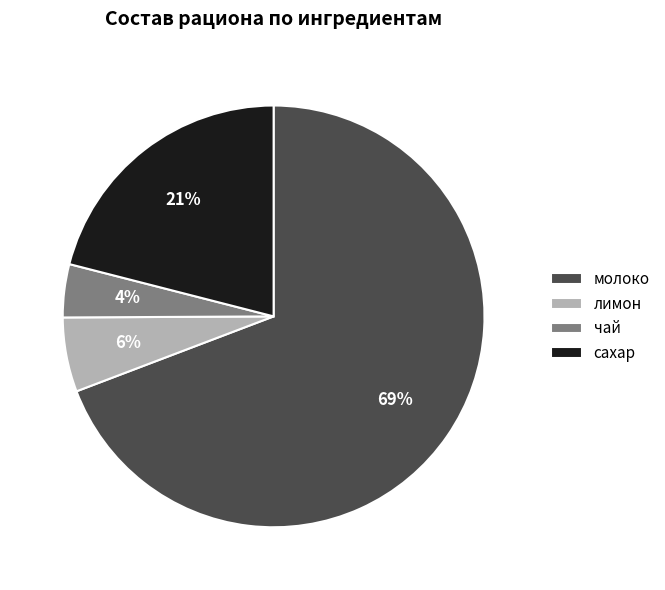

Between чай and сахар, which is larger?

сахар